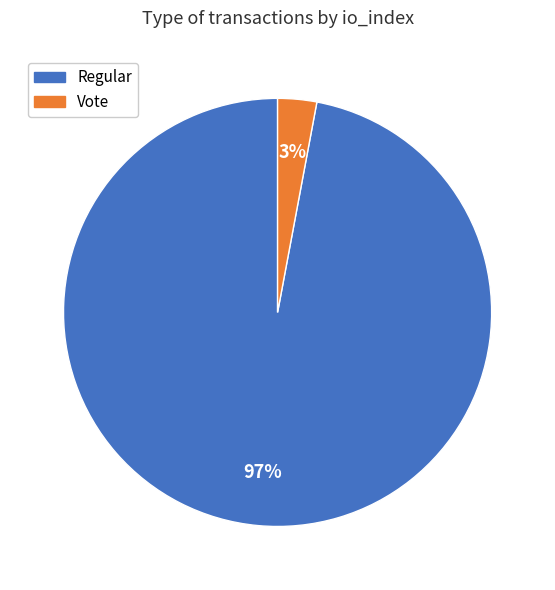

Between Regular and Vote, which is larger?

Regular